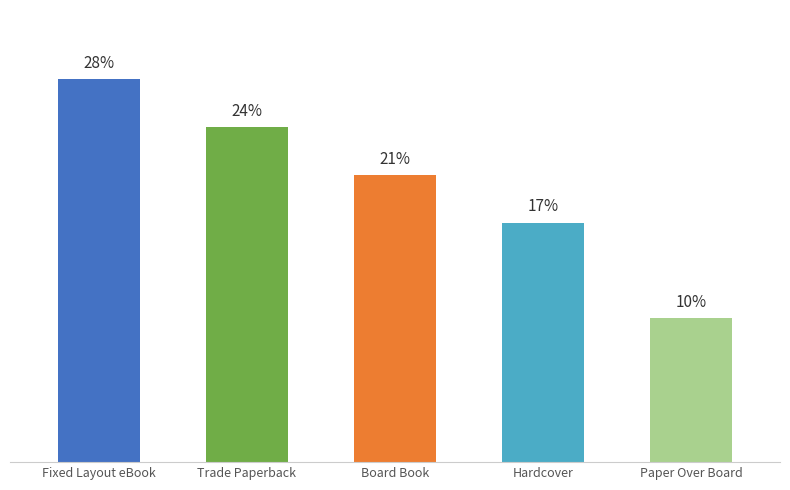

What position from the left is Paper Over Board?

5